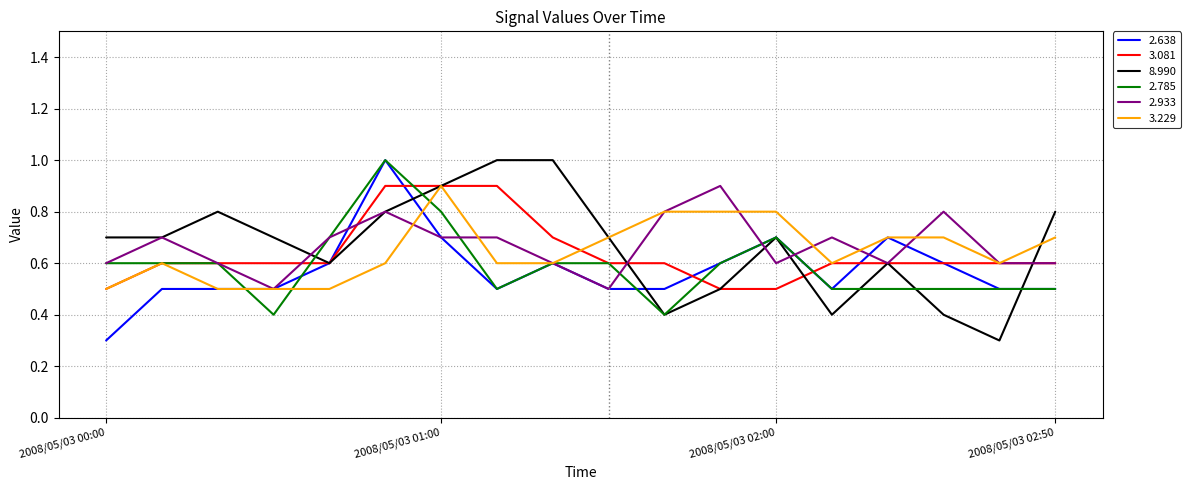

Does the chart display data point markers on the line(s)?

No